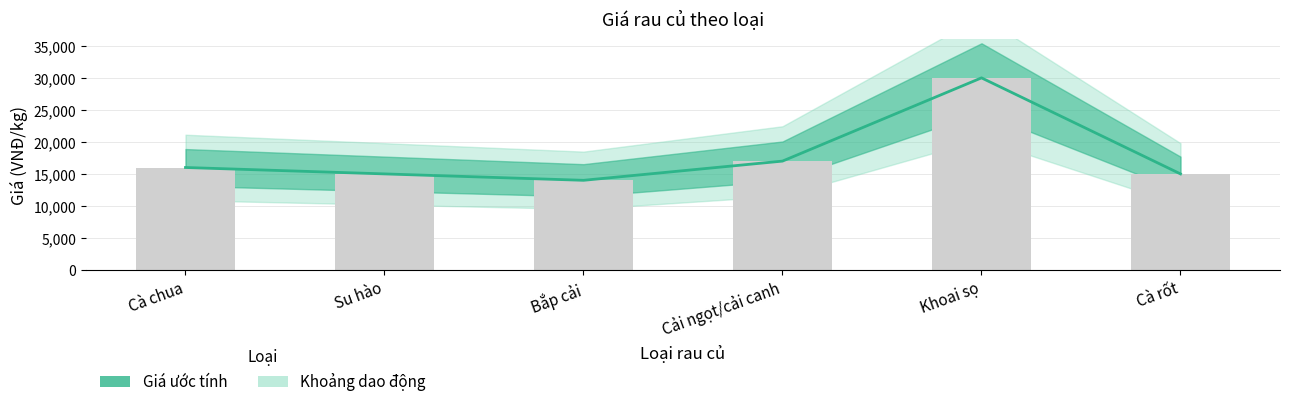

Reading left to right, extract all data points from this chart.

16000	15000	14000	17000	30000	15000